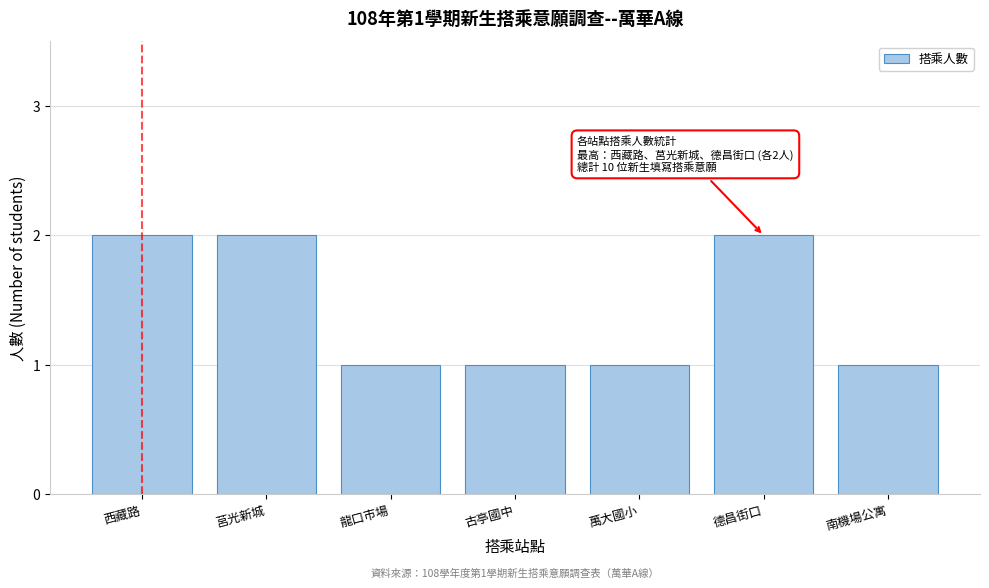

Reading left to right, extract all data points from this chart.

2	2	1	1	1	2	1